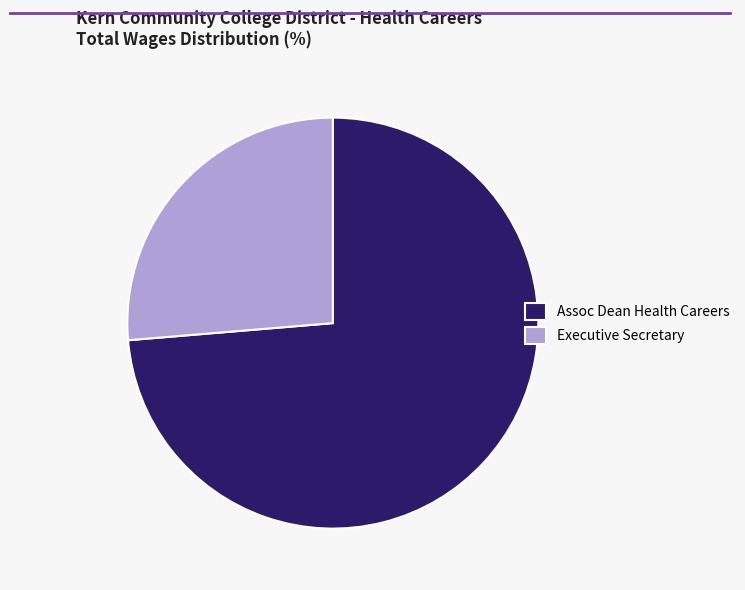

Which slice is the smallest?

Executive Secretary